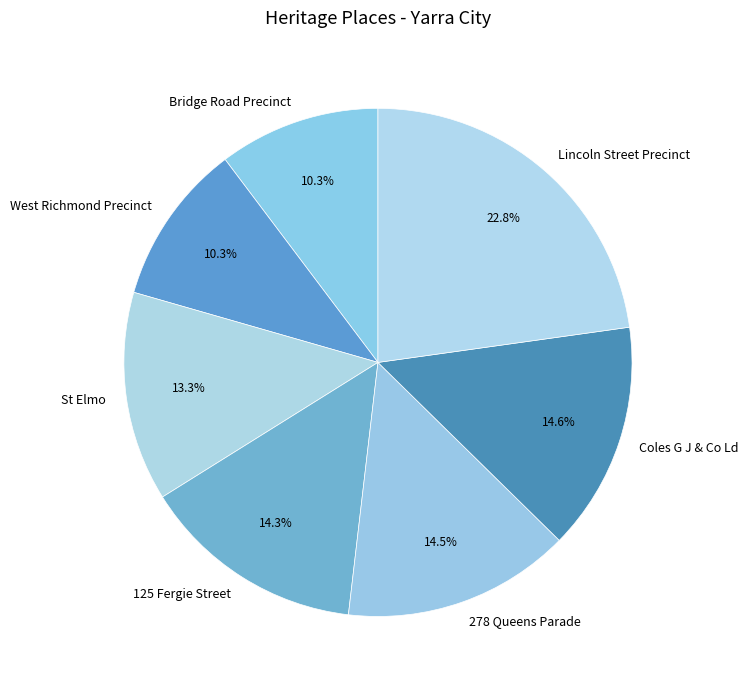

How many segments does this pie chart have?

7